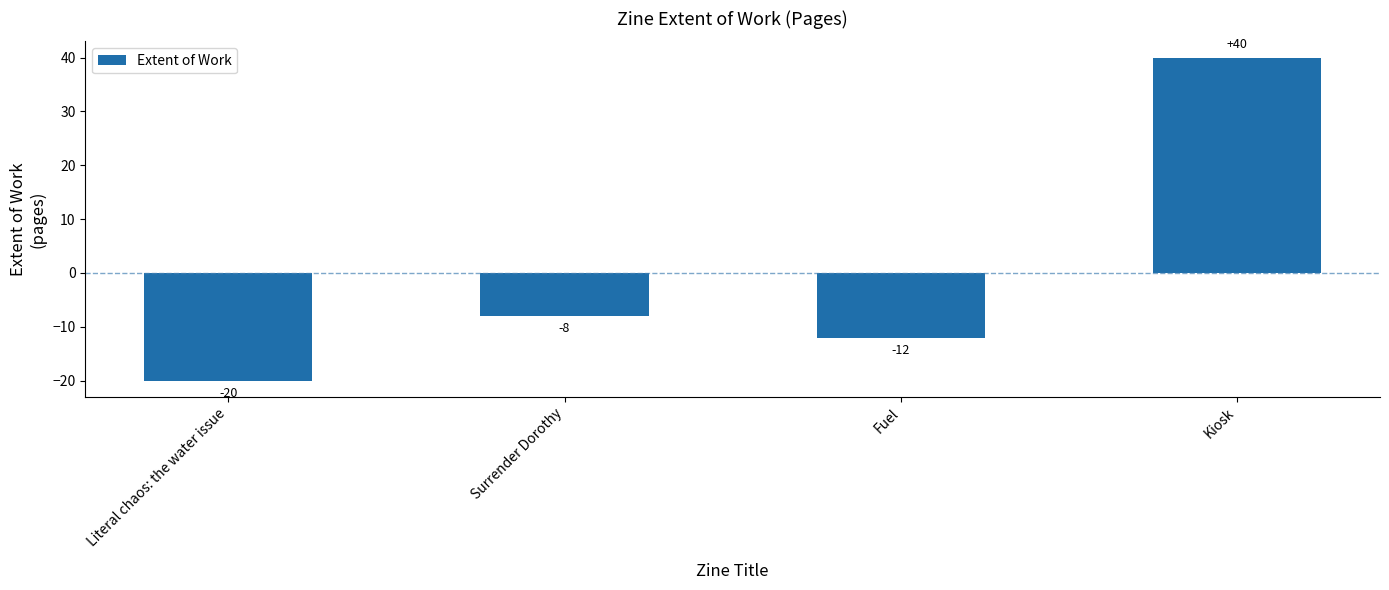

At which label does the data first exceed -8?

Kiosk